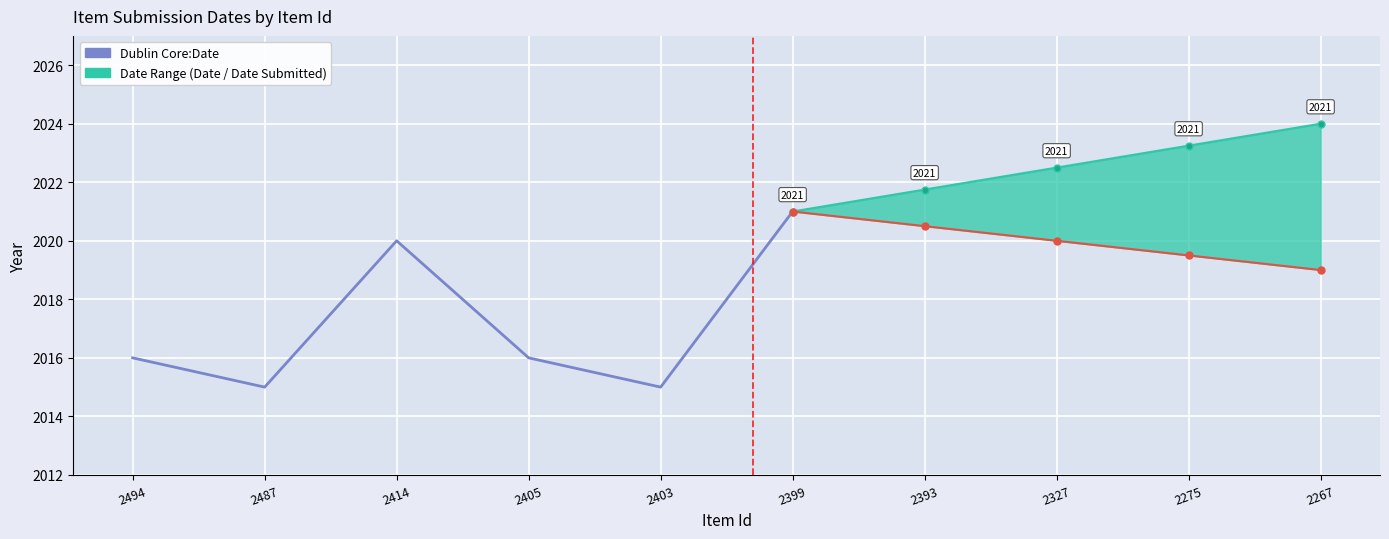

What is the ratio of the value at 2403 to the value at 2487?

1.0